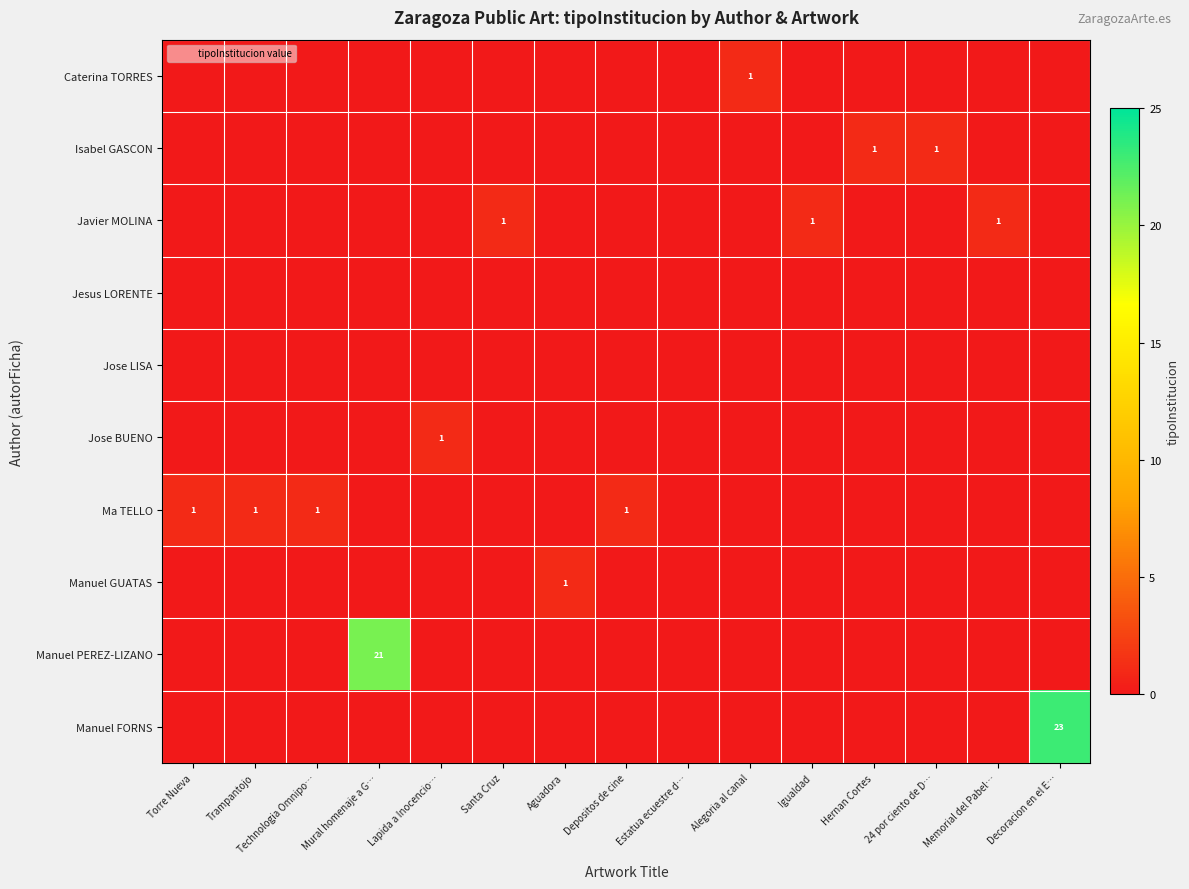

What is the sum of all Jose BUENO values?

1